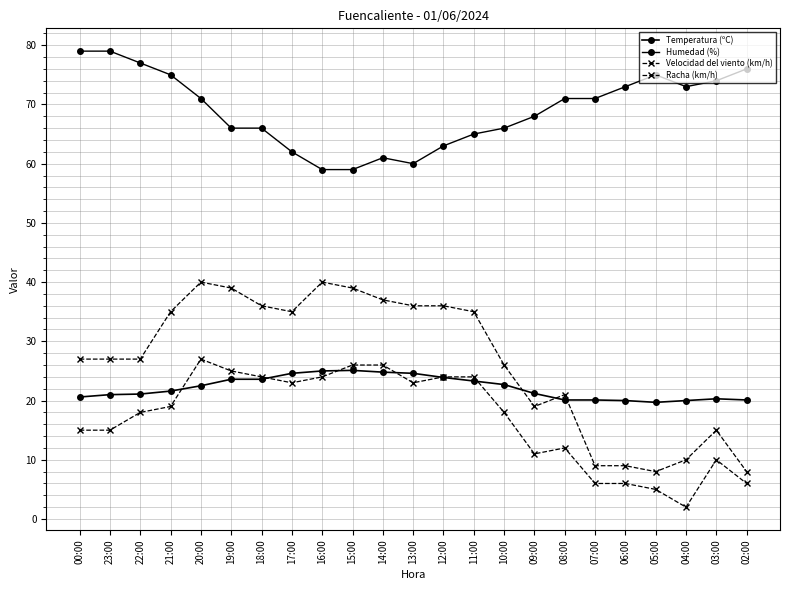

How many lines are shown in the chart?

4